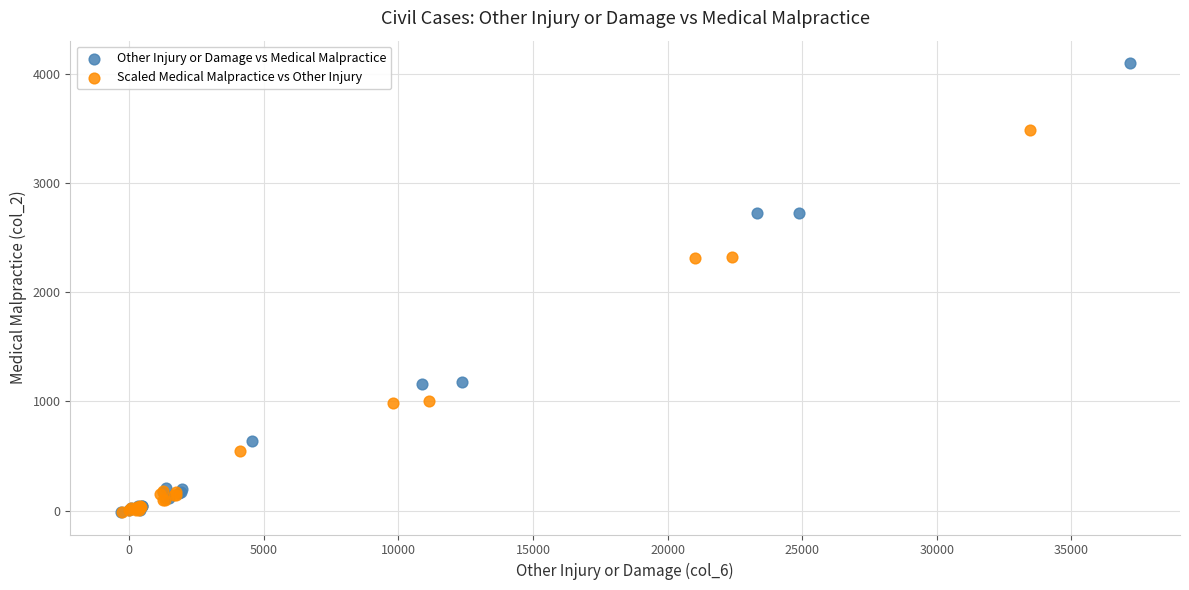

Which series contains the highest Y value?

Other Injury or Damage vs Medical Malpractice